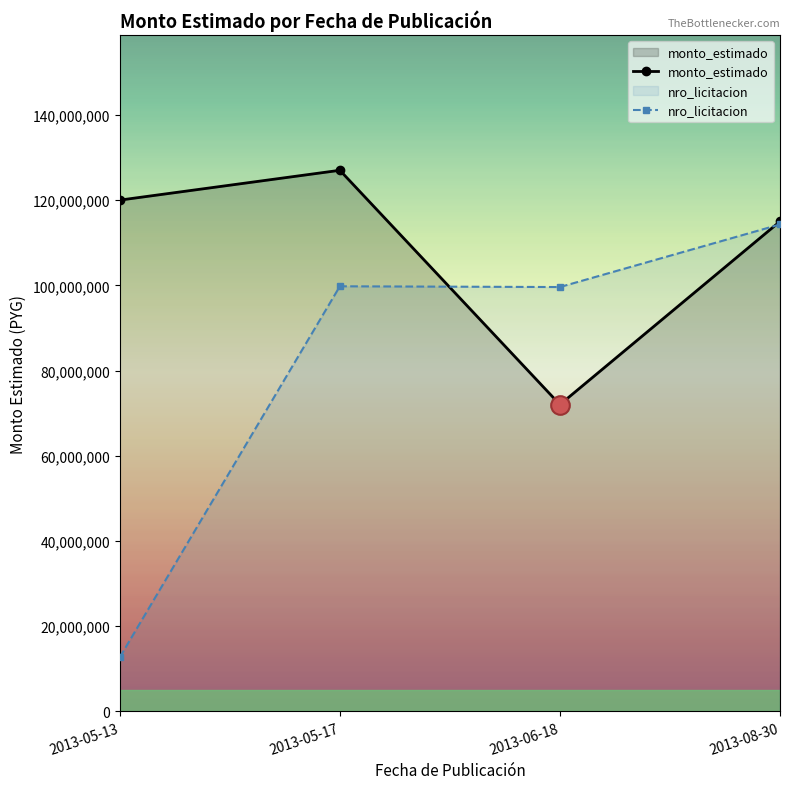

What is the total value across all series at 2013-06-18?

171594822.6